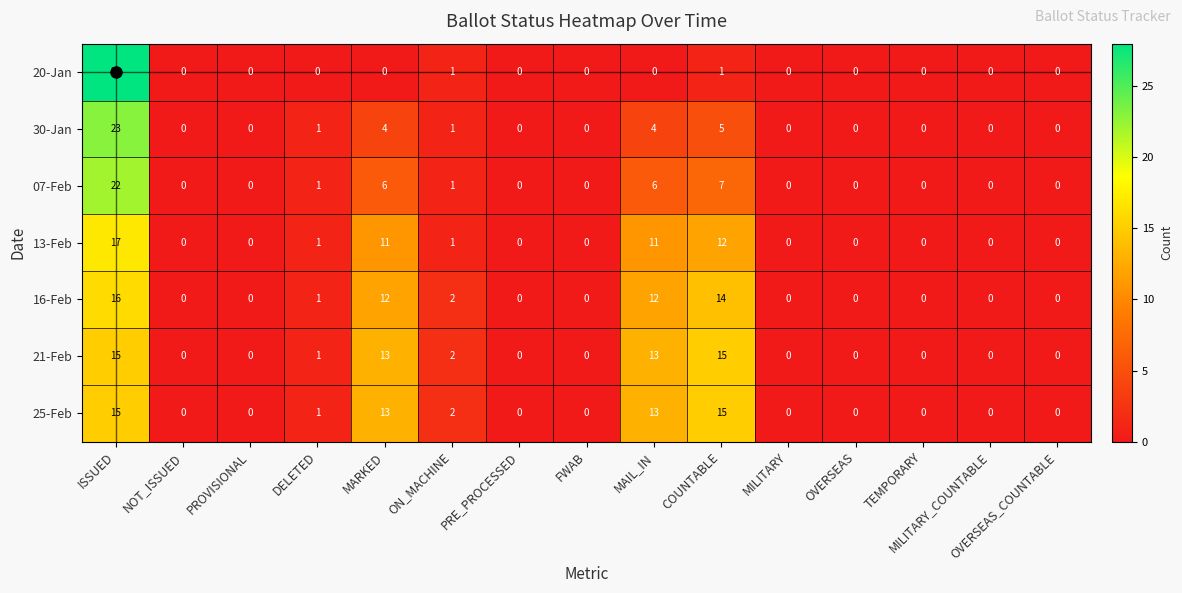

What is the average value of the 25-Feb series?

4